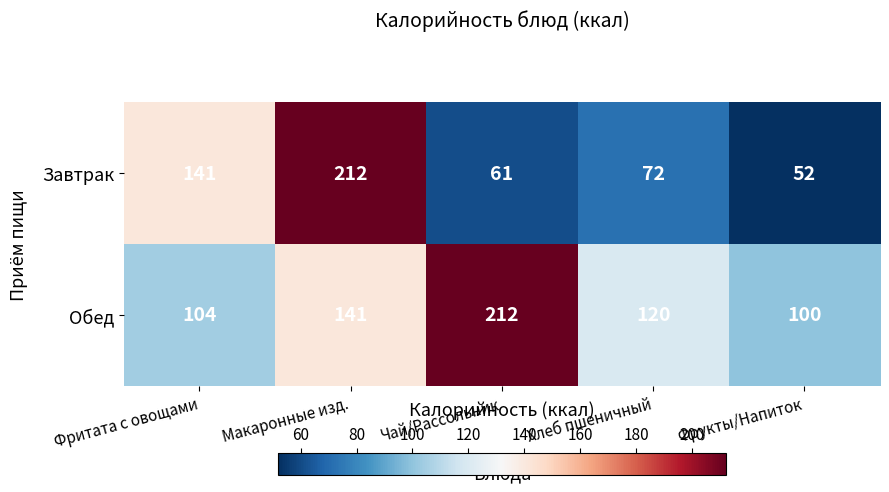

Count the number of categories in the chart.

5